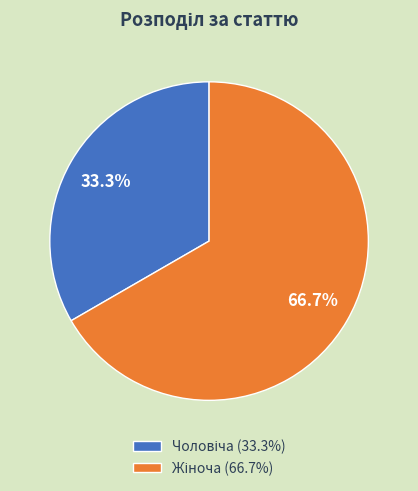

Is there any slice that represents more than half of the pie?

Yes